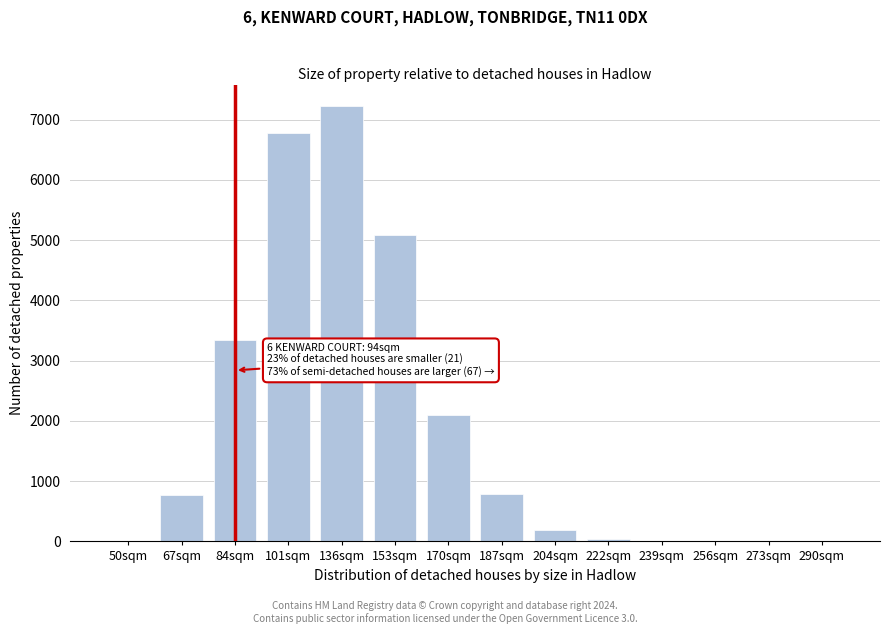

At which label is the value closest to 3609?

84sqm